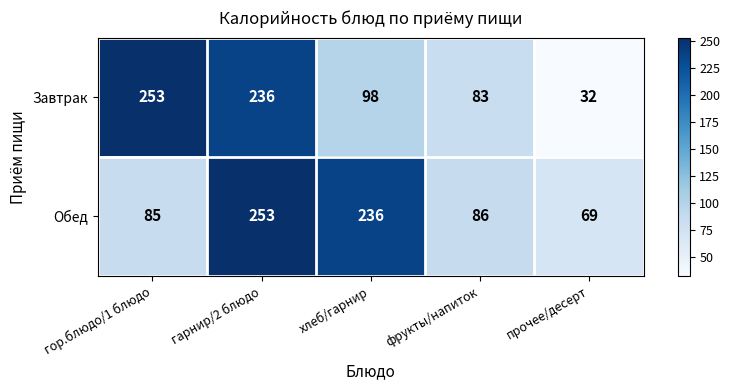

Reading left to right, list all the values displayed in this chart.

Завтрак: 253	236	98	83	32
Обед: 85	253	236	86	69